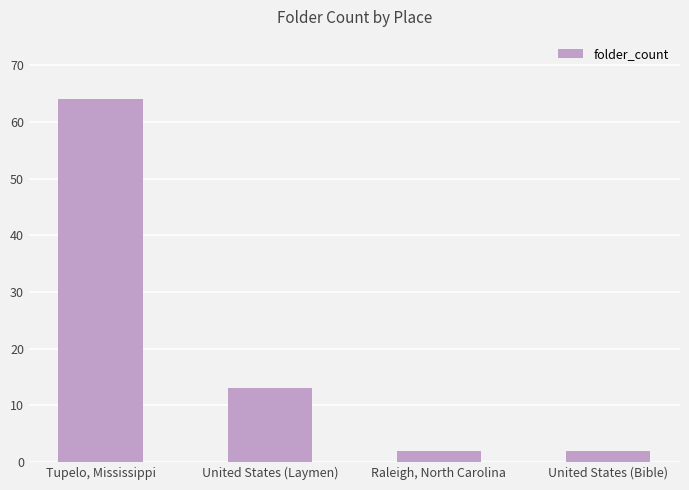

What is the value of the 3rd bar from the left?

2